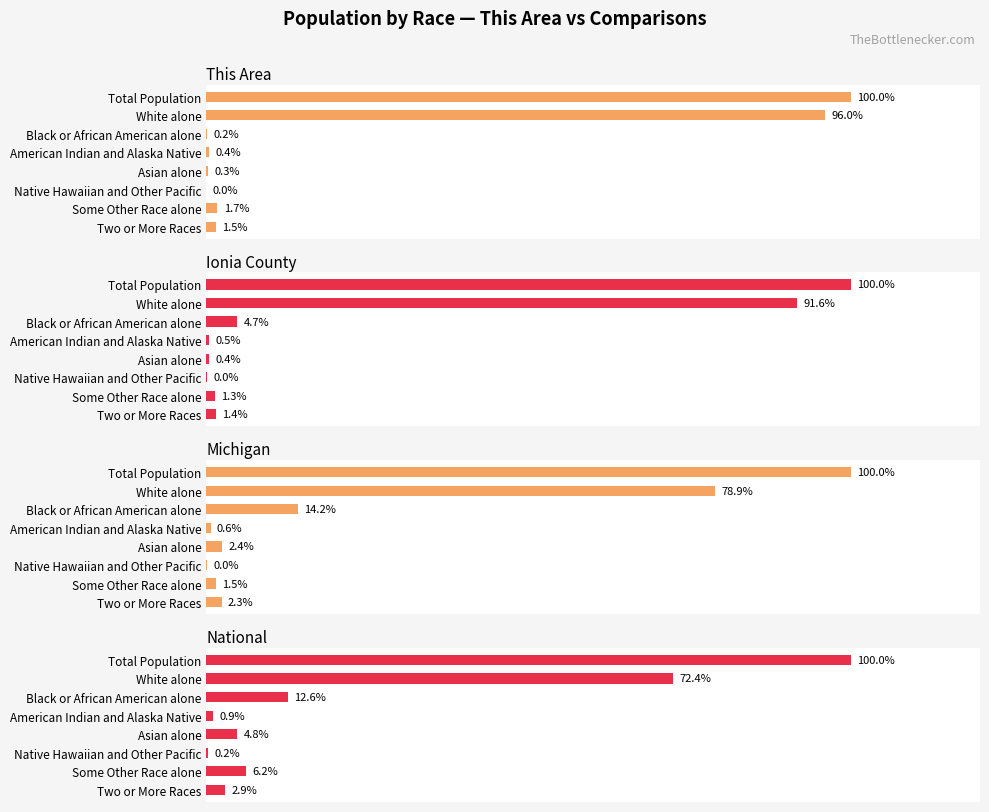

List the labels in order of Michigan value, smallest first.

Native Hawaiian and Other Pacific, American Indian and Alaska Native, Some Other Race alone, Two or More Races, Asian alone, Black or African American alone, White alone, Total Population